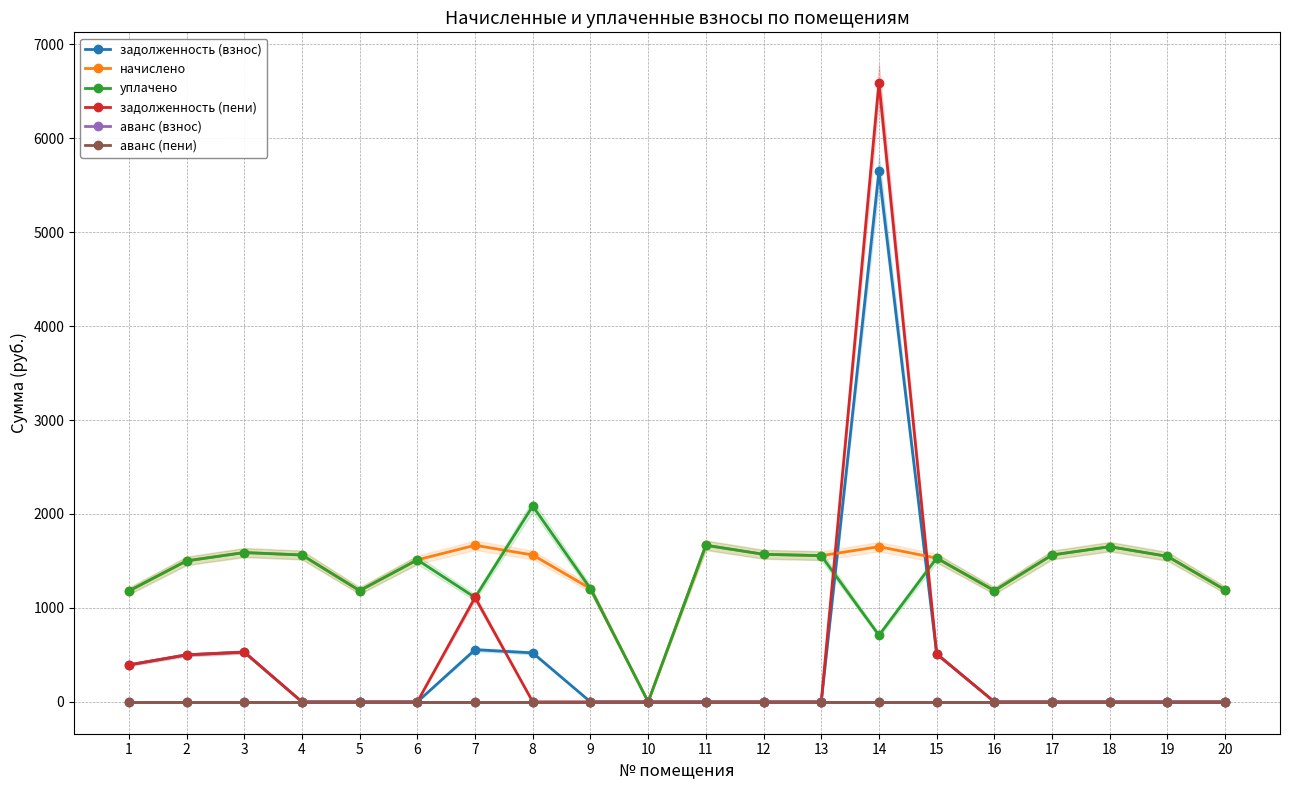

What is the value of the задолженность (взнос) point at the 15th from the left?

510.0